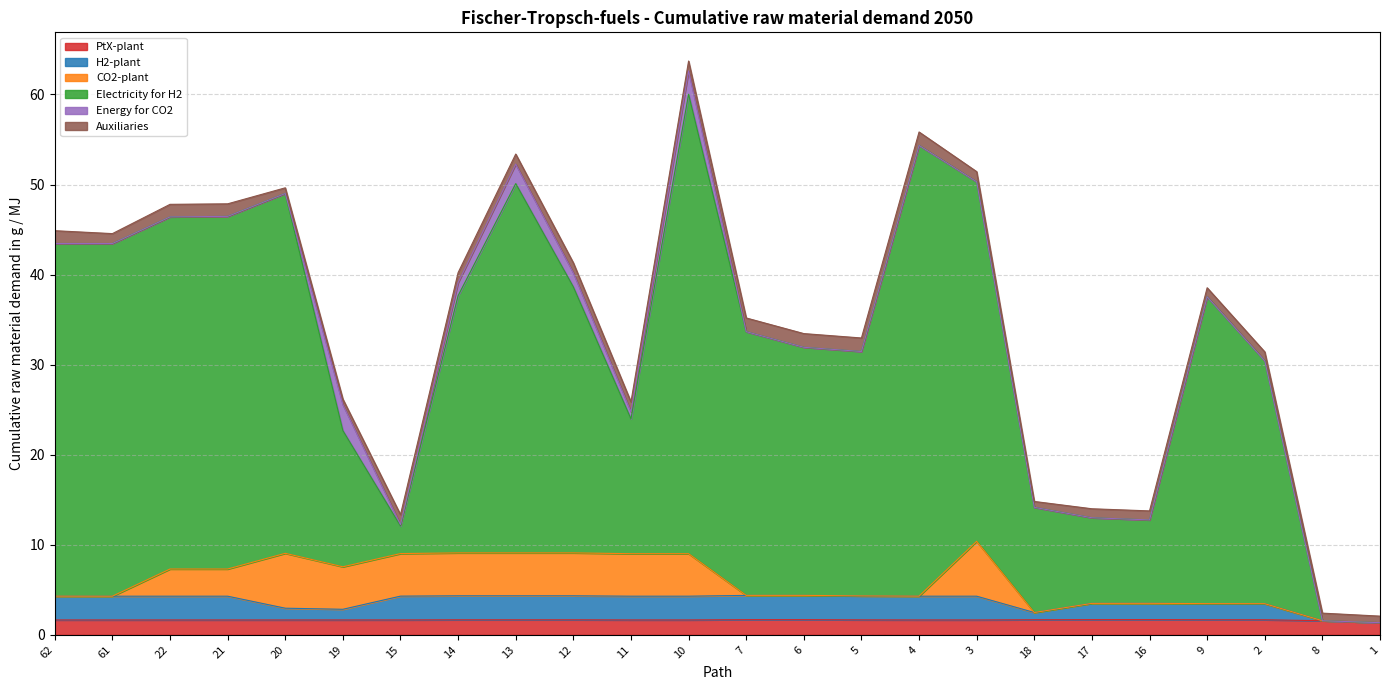

Which series has the largest total across all categories?

Electricity for H2